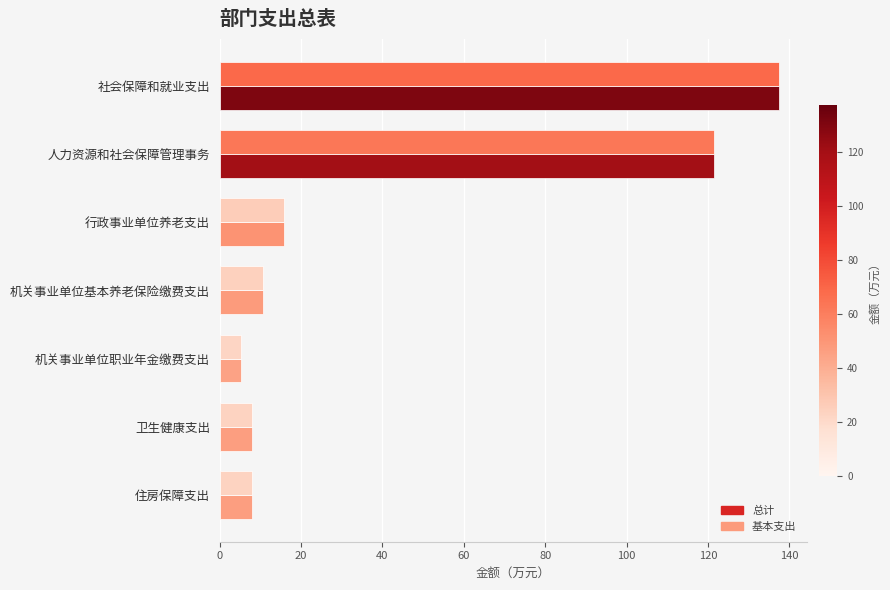

How many data points in 总计 are above 10?

4